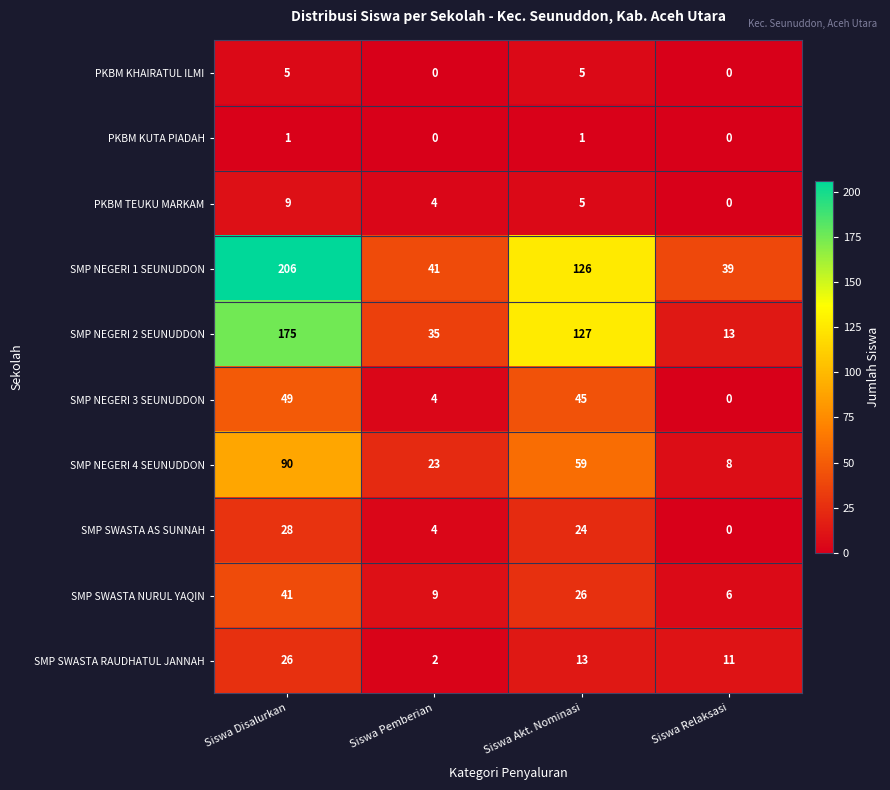

What is the greatest value displayed?

206